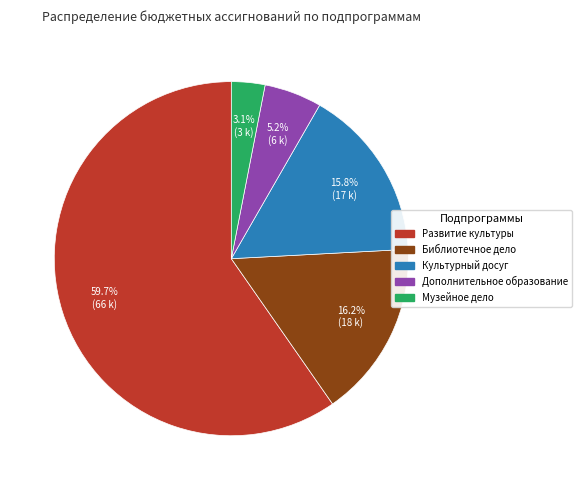

Approximately how many times larger is the value at Библиотечное дело compared to Культурный досуг?

1.0